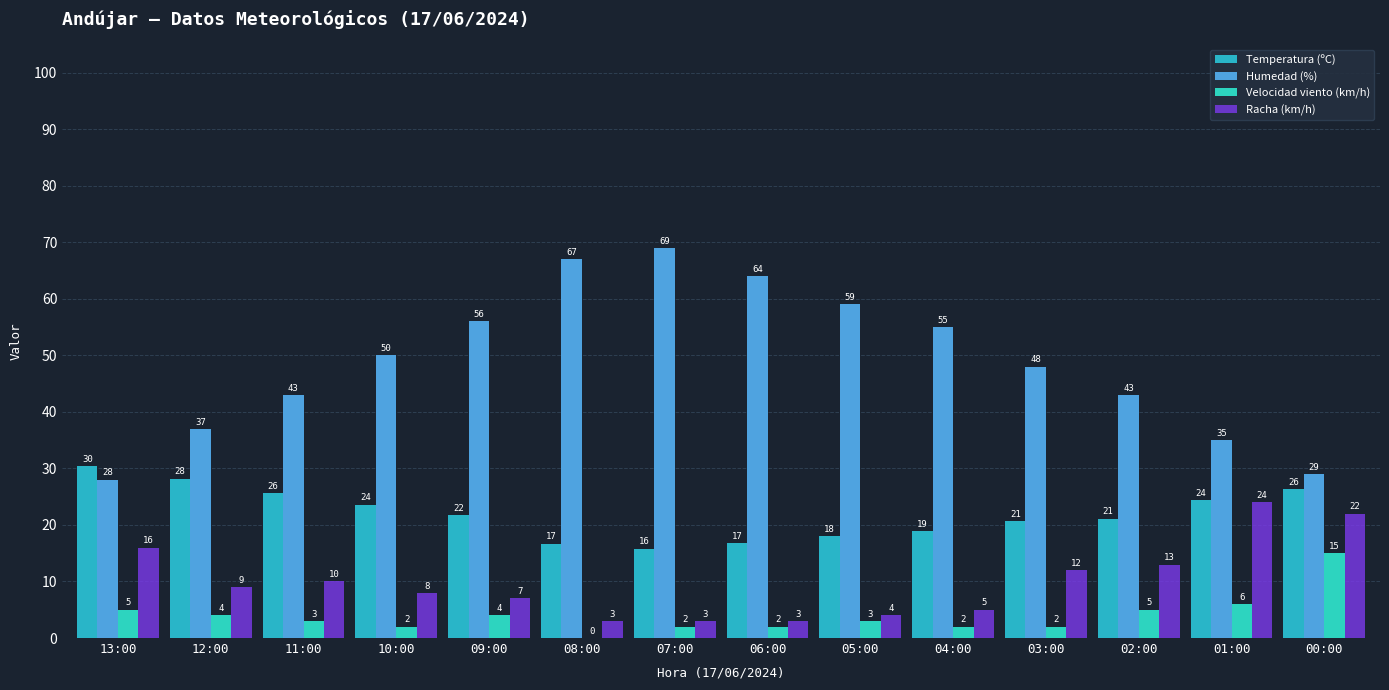

What is the difference between the second highest and minimum values in the Racha (km/h) series?

19.0